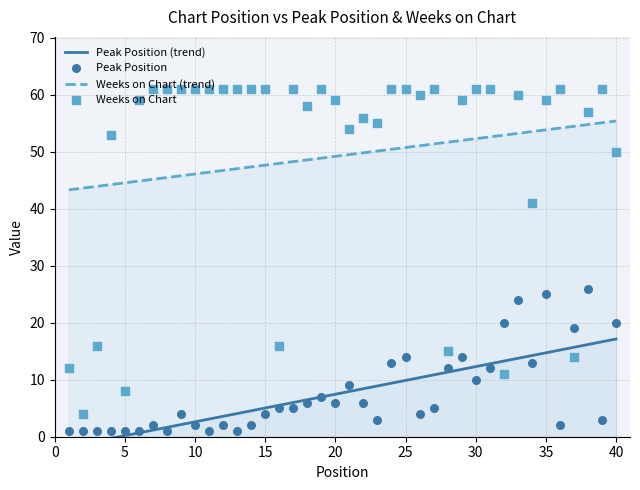

Which series has the largest total across all categories?

Weeks on Chart